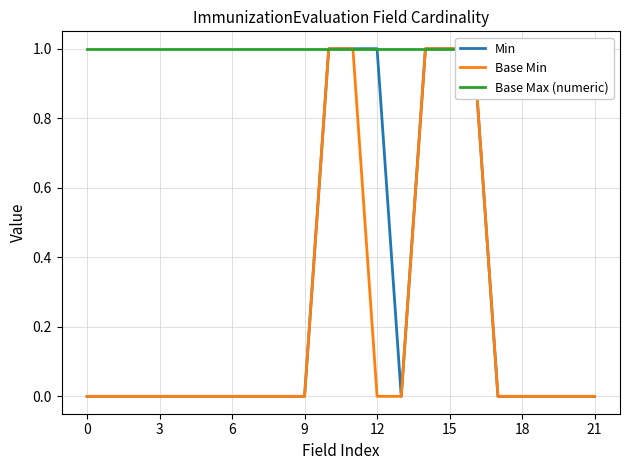

The value of Base Min at 19 is 0. True or false?

True